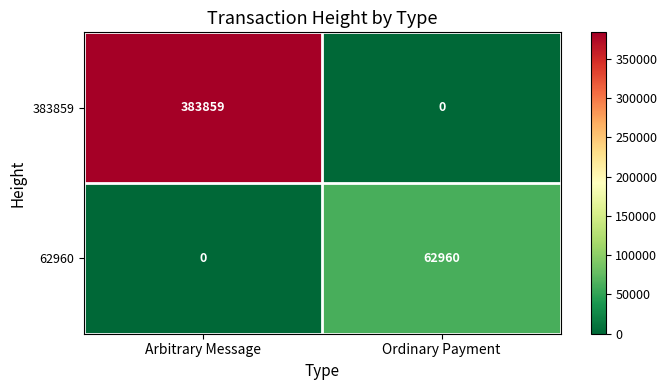

Between Arbitrary Message and Ordinary Payment, which series saw the biggest shift?

383859